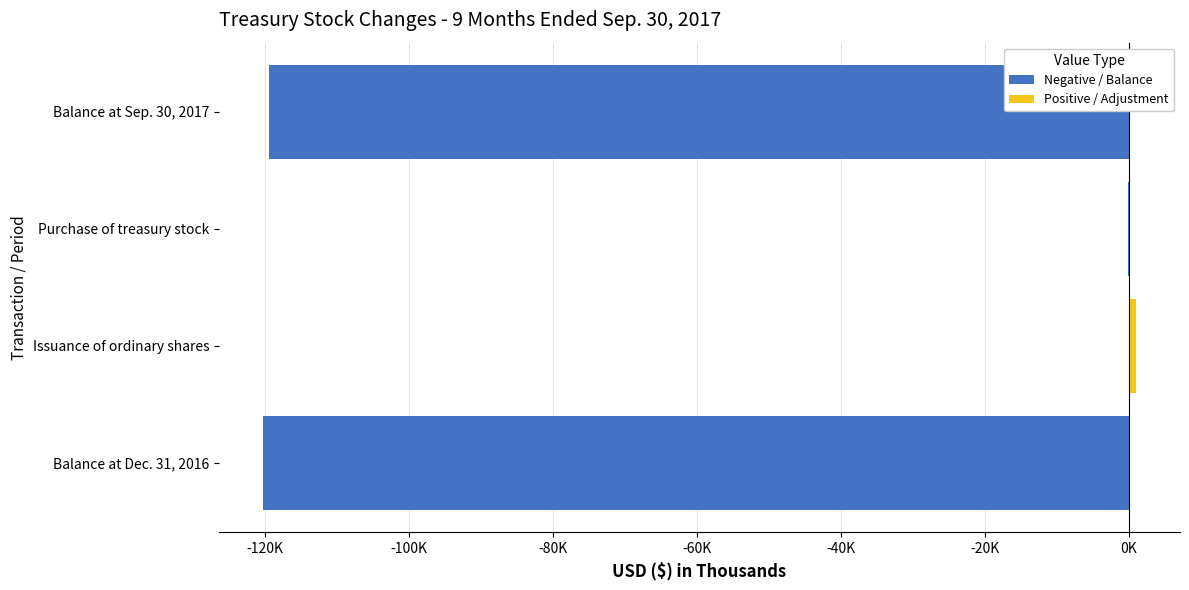

What is the spread (max minus min) of values at Balance at Sep. 30, 2017?

119381